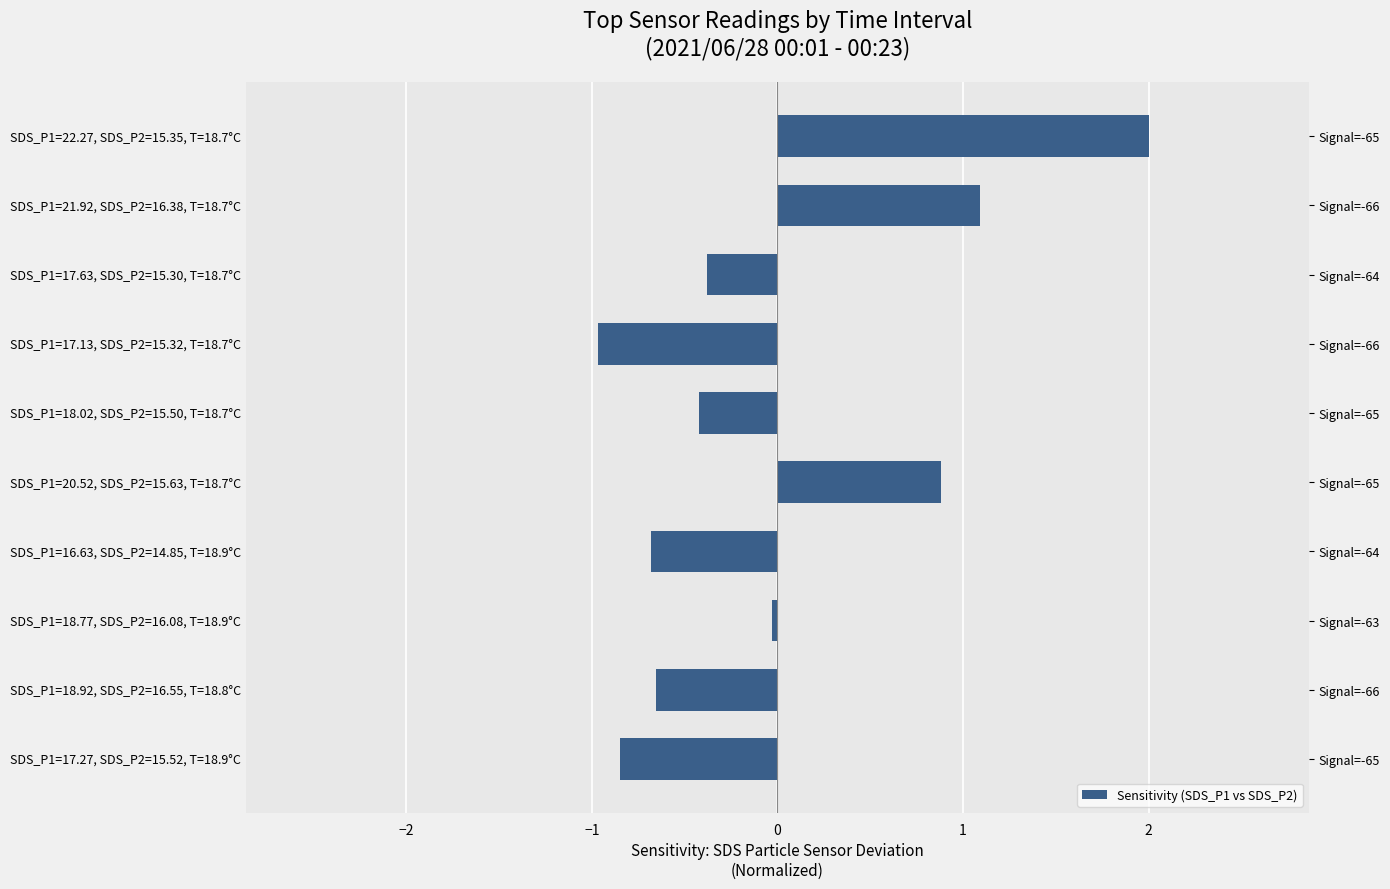

How many values are above zero?

3